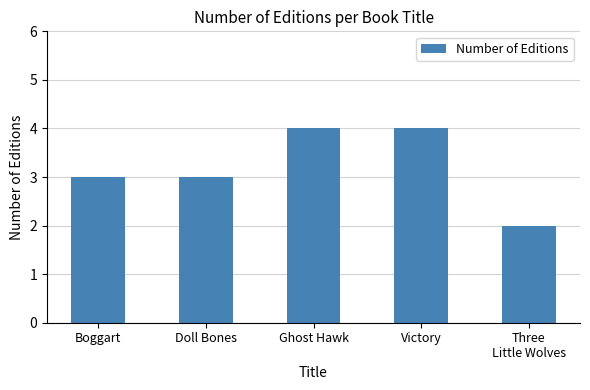

What is the change in value from Boggart to Ghost Hawk?

+1